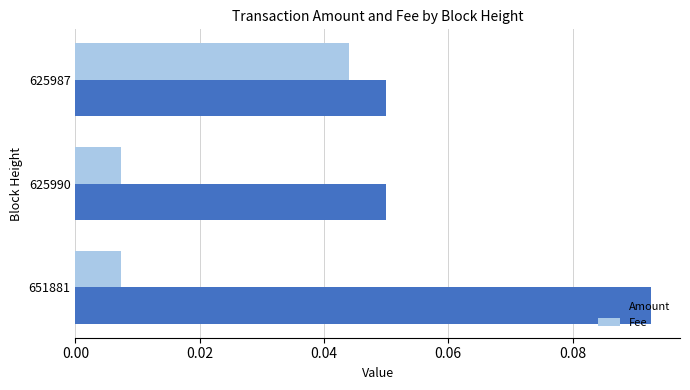

How many Fee values are between 0 and 1?

3